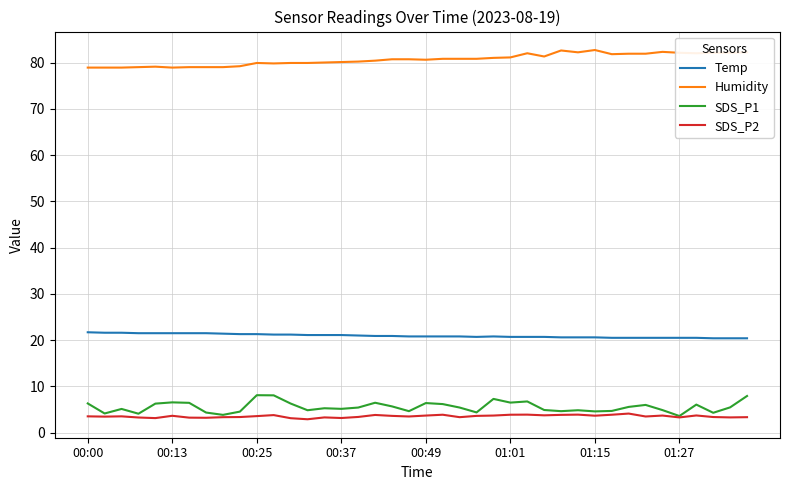

At how many categories does at least one series exceed 31?

40